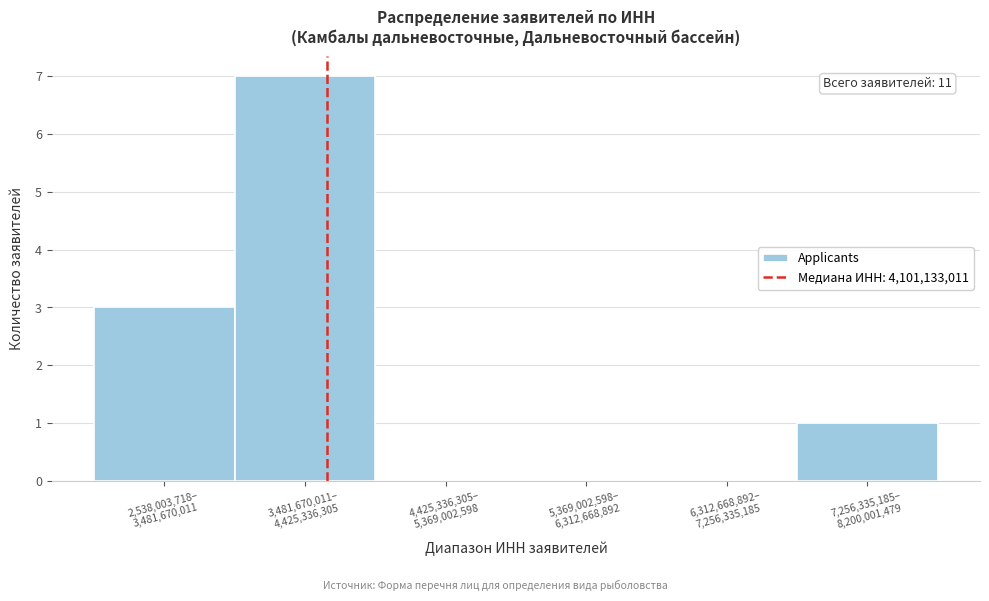

What is the maximum value shown in the chart?

7